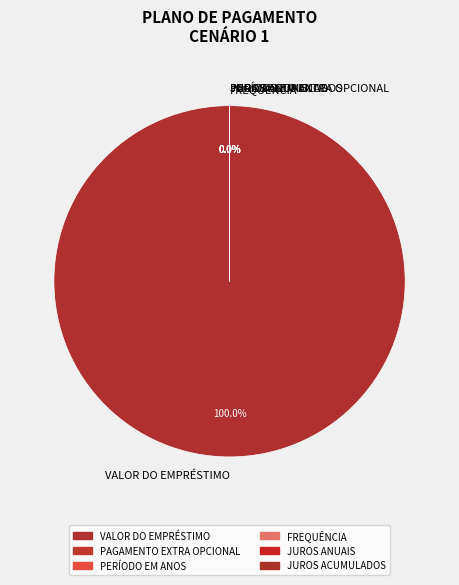

Which category accounts for the majority?

VALOR DO EMPRÉSTIMO